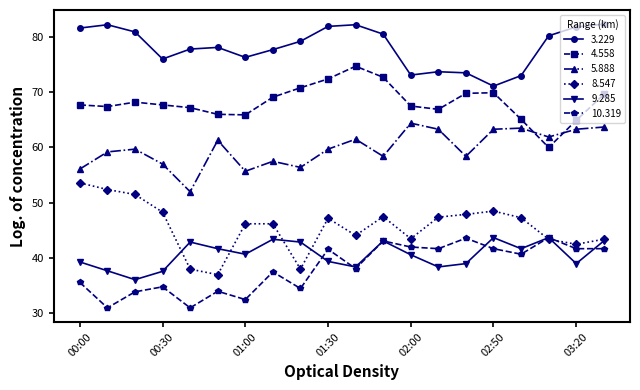

Which series has the largest total across all categories?

3.229